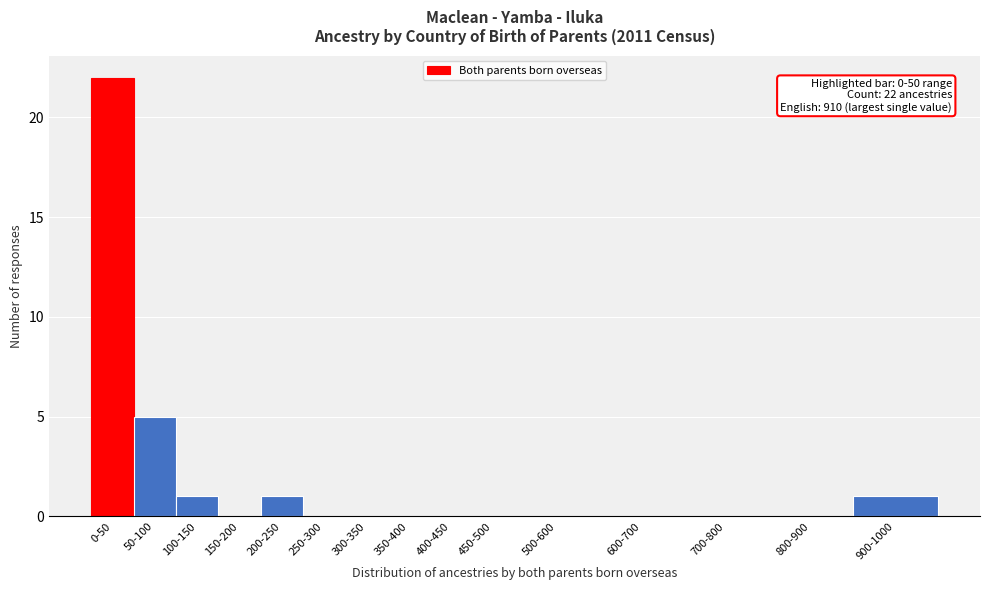

Reading left to right, transcribe all the data shown in this chart.

0-50=22	50-100=5	100-150=1	150-200=0	200-250=1	250-300=0	300-350=0	350-400=0	400-450=0	450-500=0	500-600=0	600-700=0	700-800=0	800-900=0	900-1000=1